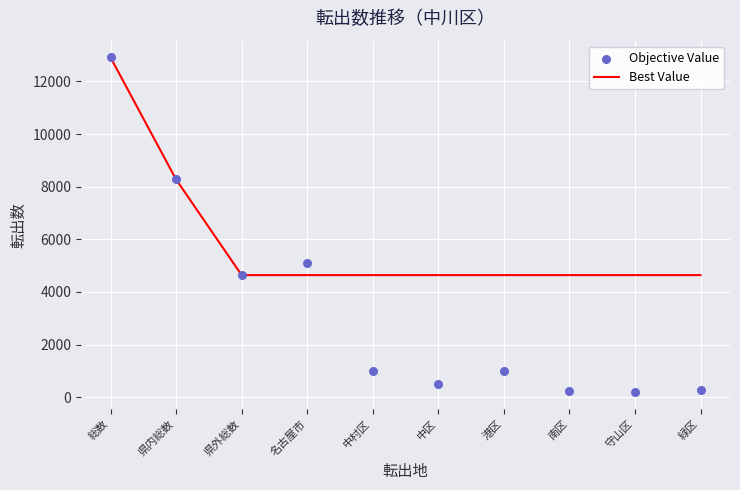

What are all the series names shown in the legend?

Best Value, Objective Value